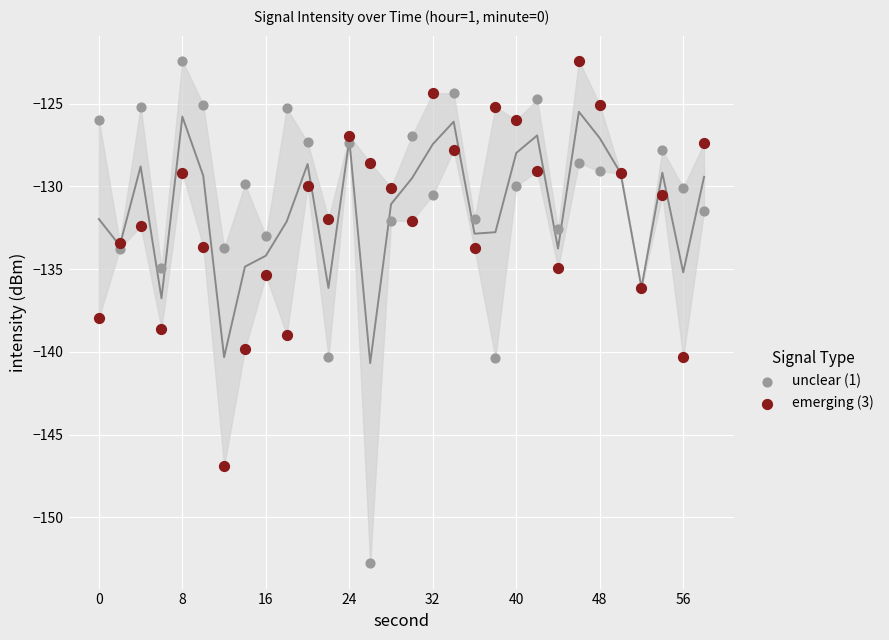

Which series has the widest spread of Y values?

unclear (1)